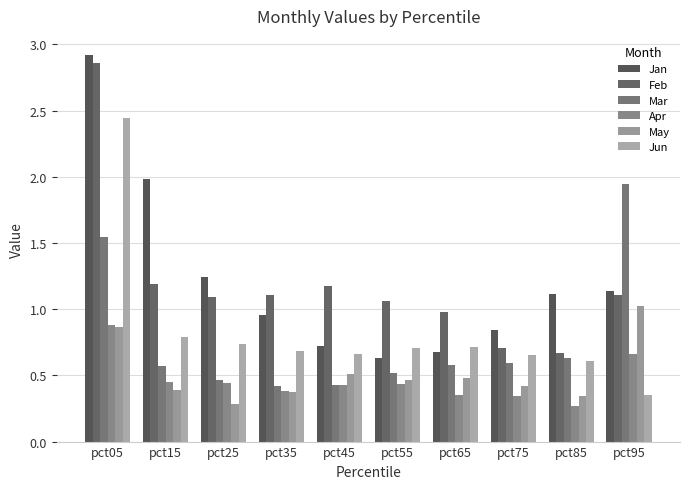

What is the value of the Jan bar at the 1st from the left?

2.9